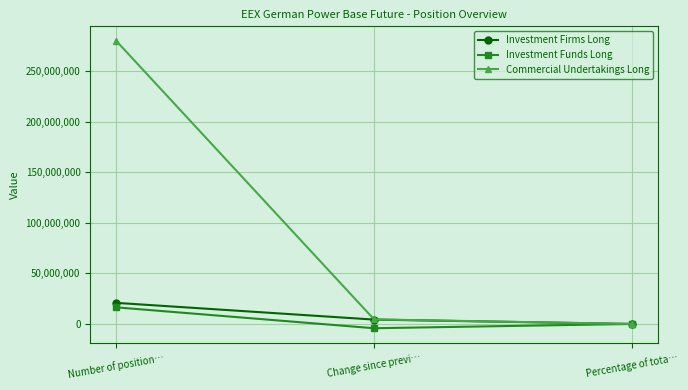

At which category is the sum across all series the highest?

Number of position…